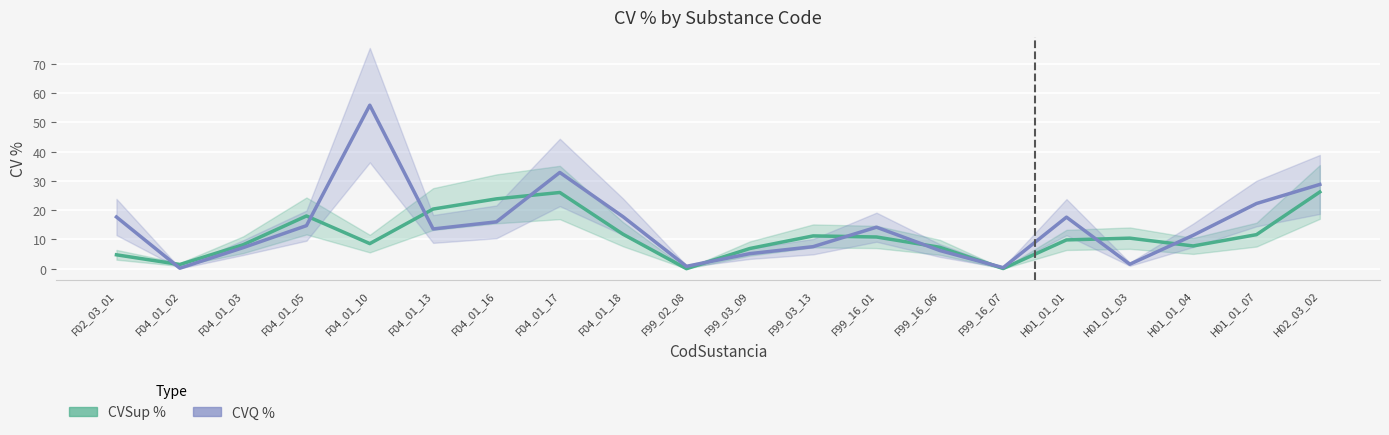

Reading right to left, extract all data points from this chart.

CVSup %: 26.2	11.6	7.8	10.4	9.8	0.1	7.3	10.8	11.2	6.9	0.0	11.8	26.0	23.9	20.4	8.6	18.0	8.2	1.4	4.8
CVQ %: 28.8	22.2	11.4	1.5	17.6	0.4	6.2	14.2	7.5	5.1	0.8	17.7	32.9	16.0	13.6	55.8	14.7	7.2	0.2	17.7